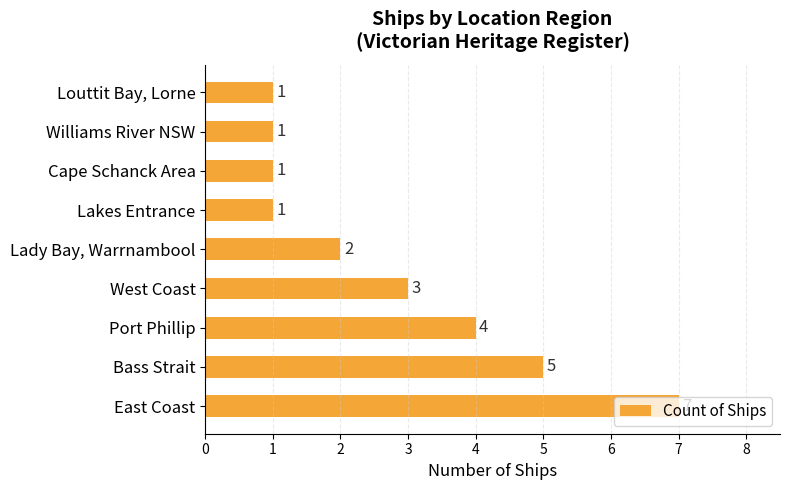

At which category does the chart reach its peak across all series?

East Coast